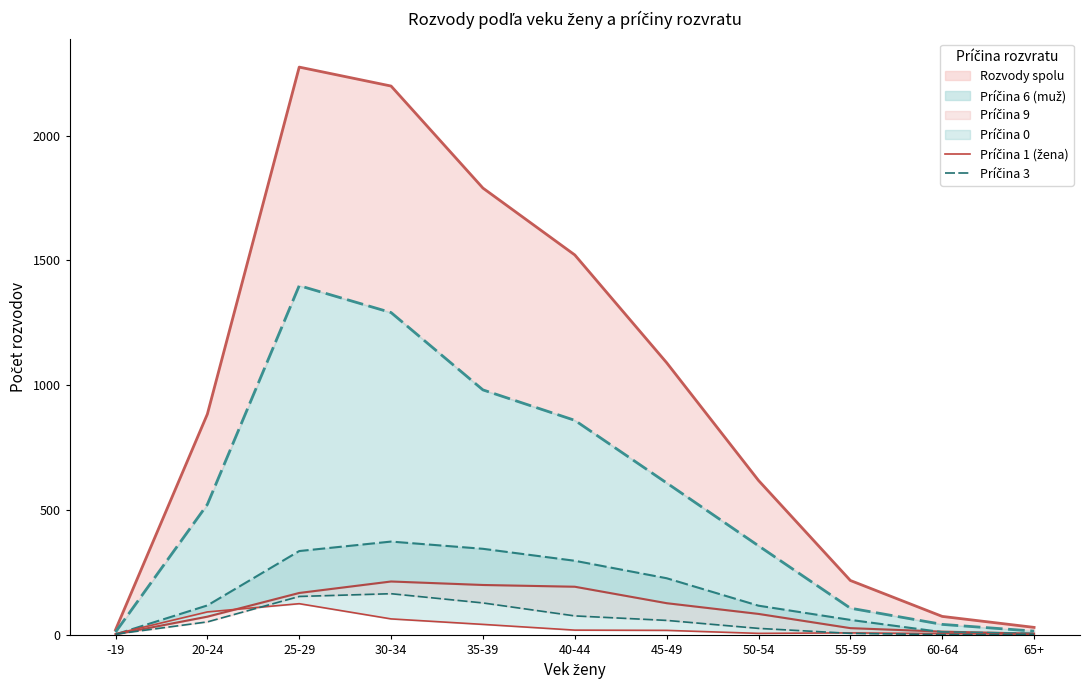

Reading right to left, transcribe all the data shown in this chart.

Príčina 1 (žena): 65+=2	60-64=4	55-59=7	50-54=5	45-49=17	40-44=18	35-39=41	30-34=63	25-29=124	20-24=91	-19=3
Príčina 3: 65+=1	60-64=0	55-59=5	50-54=25	45-49=57	40-44=75	35-39=127	30-34=164	25-29=153	20-24=51	-19=2